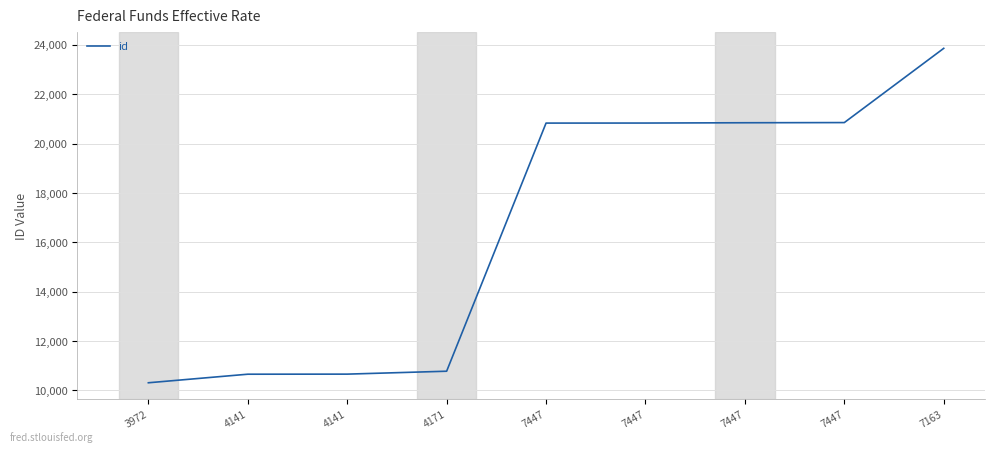

Between 7447 and 7447, which is larger?

7447